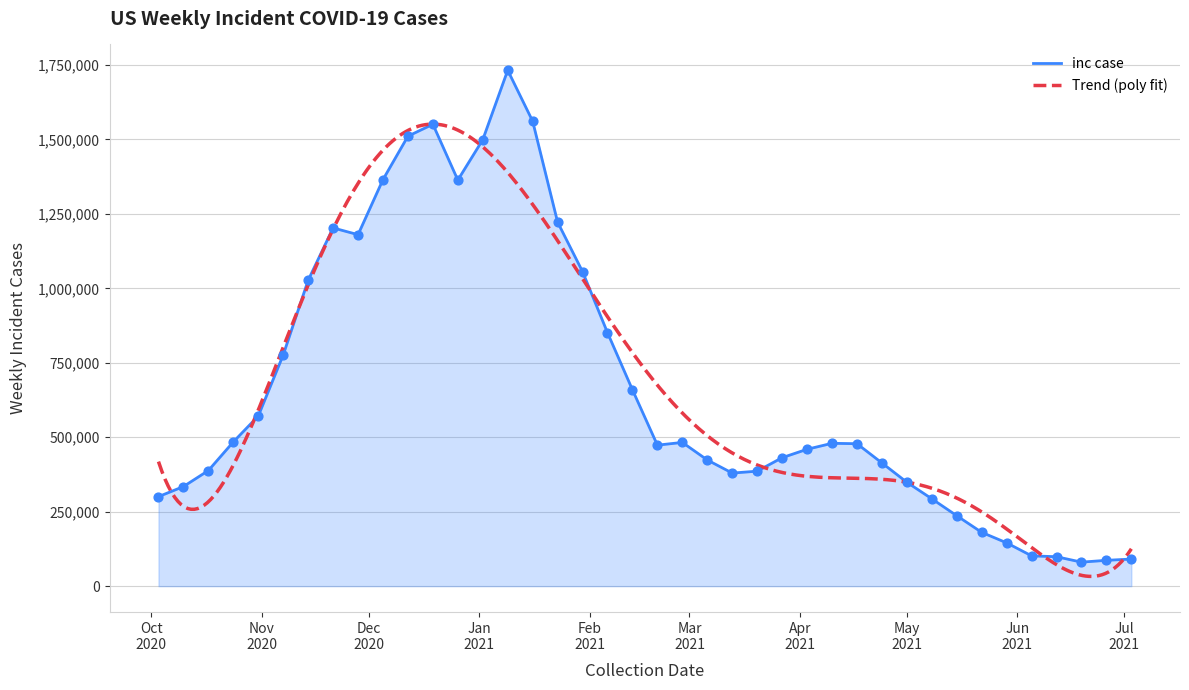

What is the change in value from 2020-12-19 to 2021-03-13?

-1171283